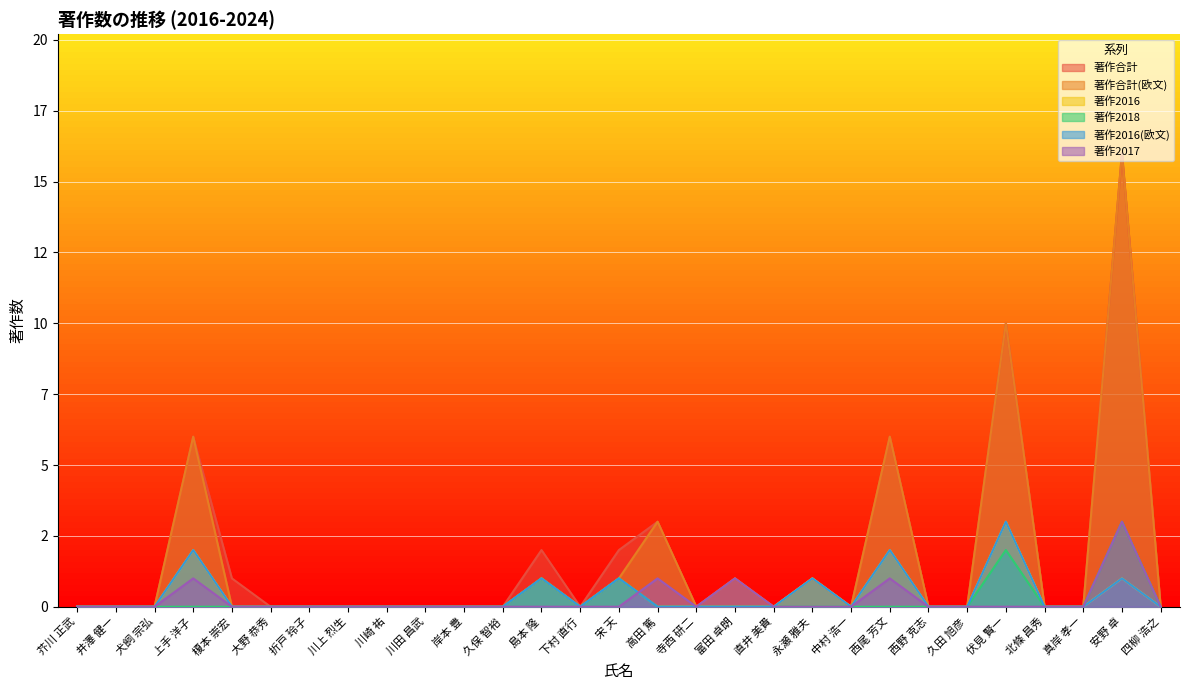

True or false: 著作2018 and 著作2016 cross at least once.

False